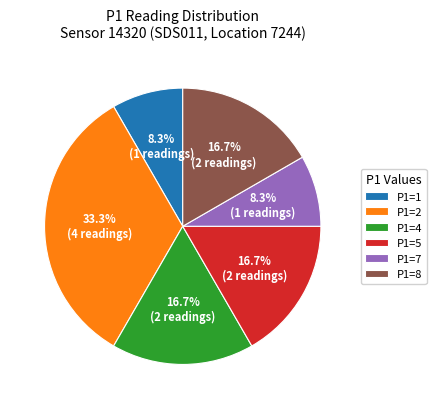

What is the total percentage of P1=8 and P1=2?

50.0%